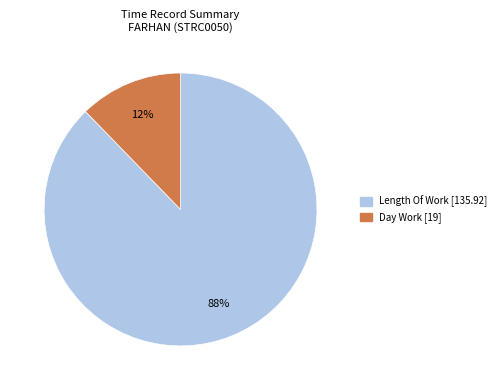

To the nearest percent, what is the average slice percentage?

50%